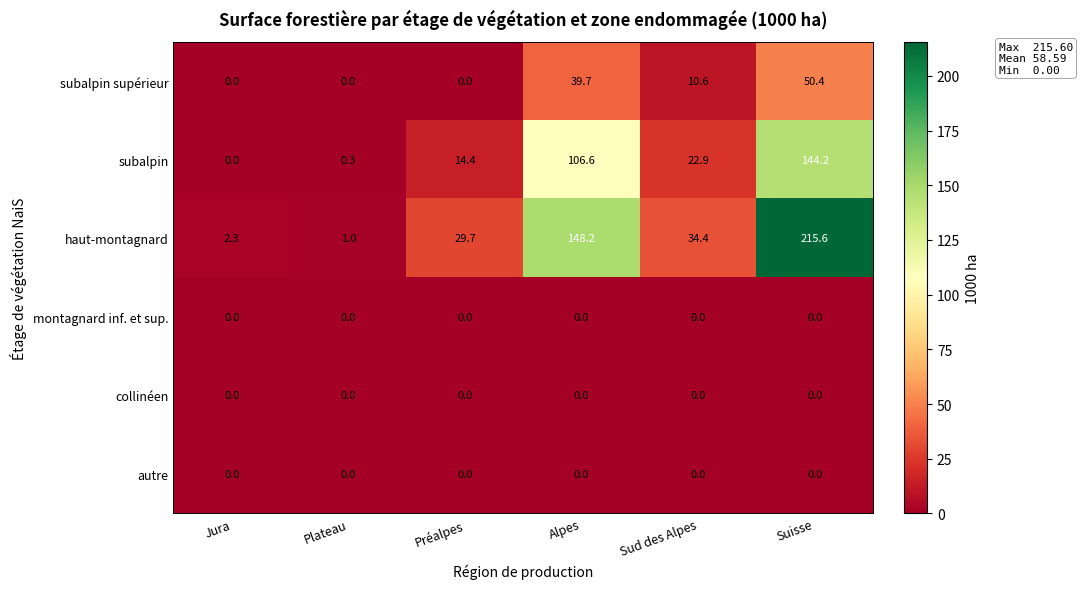

What is the spread (max minus min) of values at Jura?

2.3